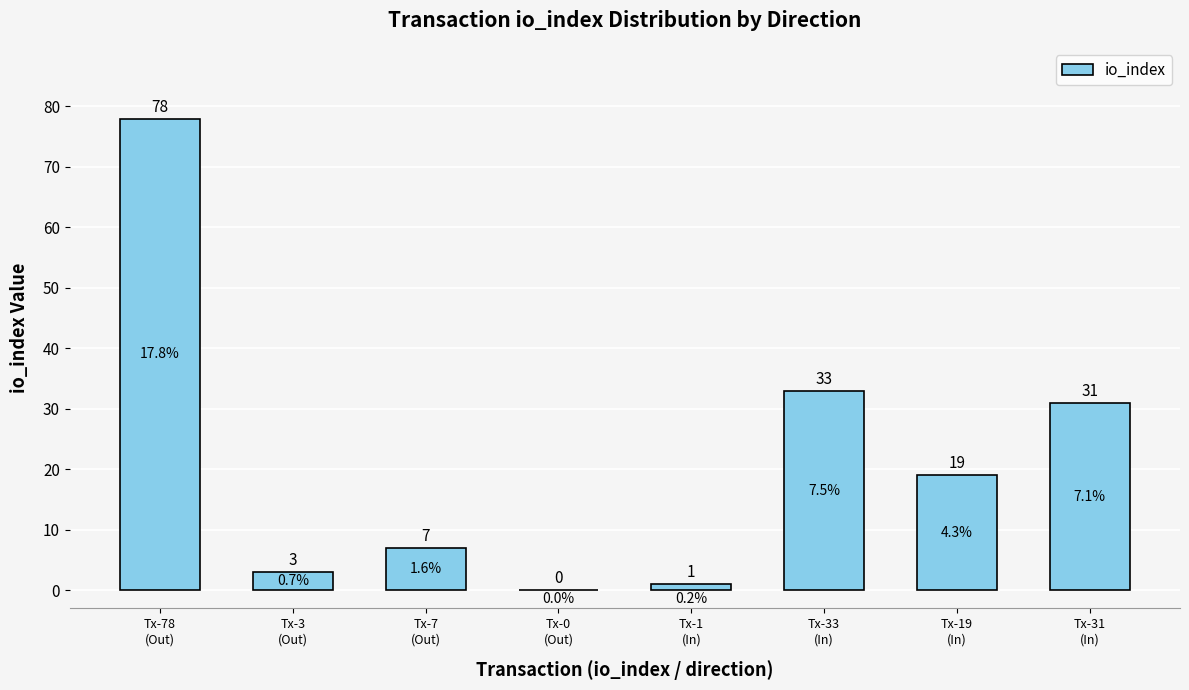

How many positive values are there?

7